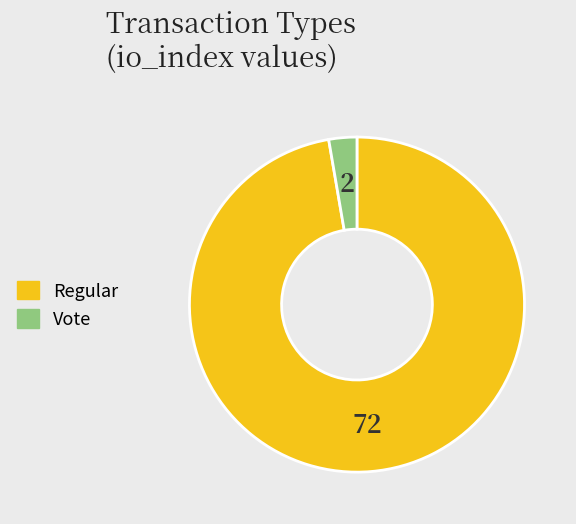

Does any single category account for the majority?

Yes